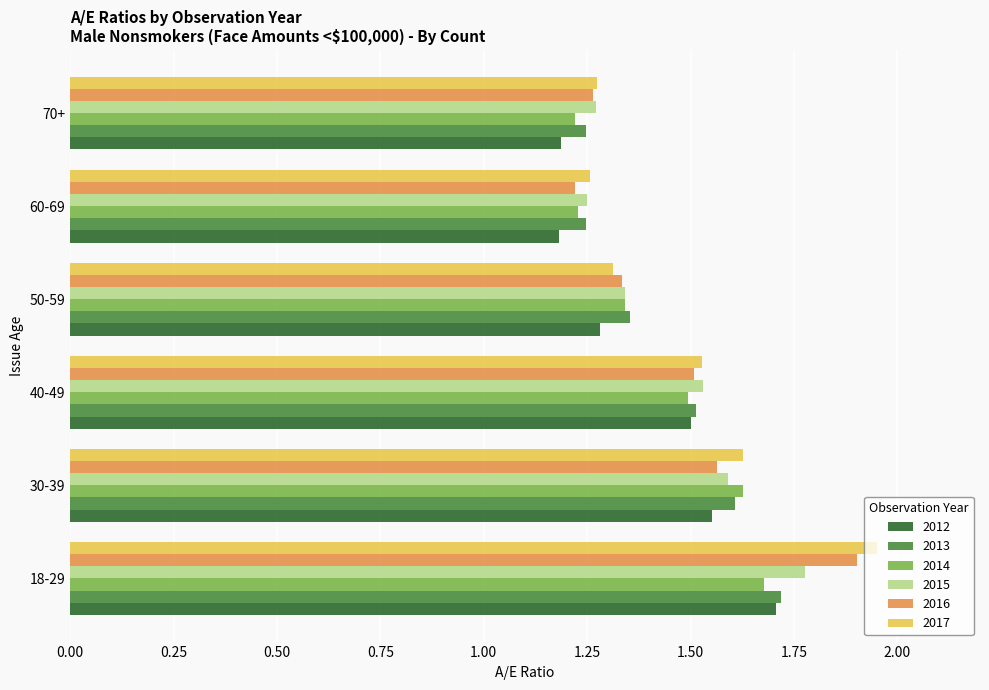

What is the sum of the 2014 values at 70+ and 18-29?

2.9